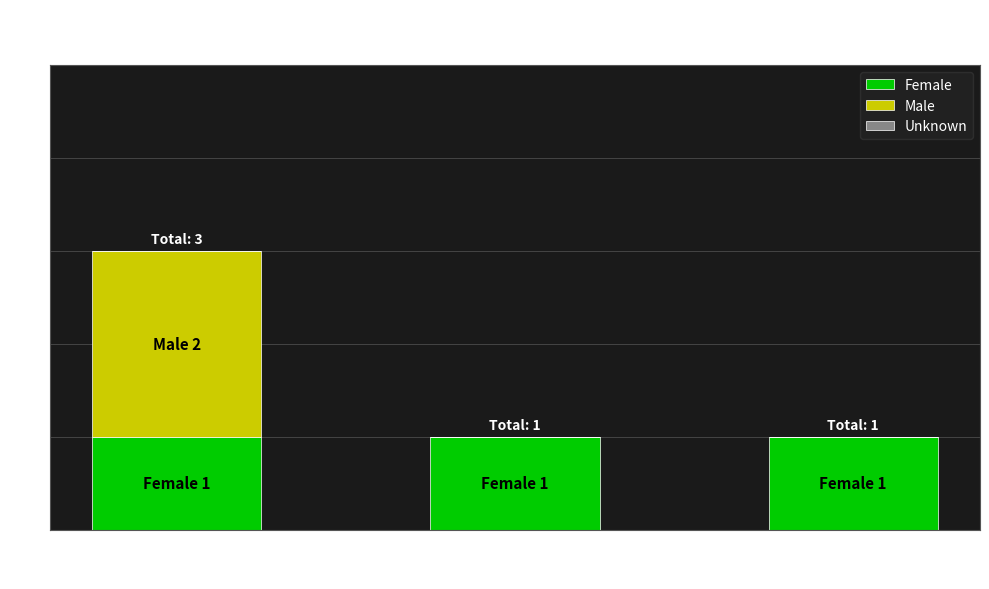

Does the chart contain stacked bars?

Yes